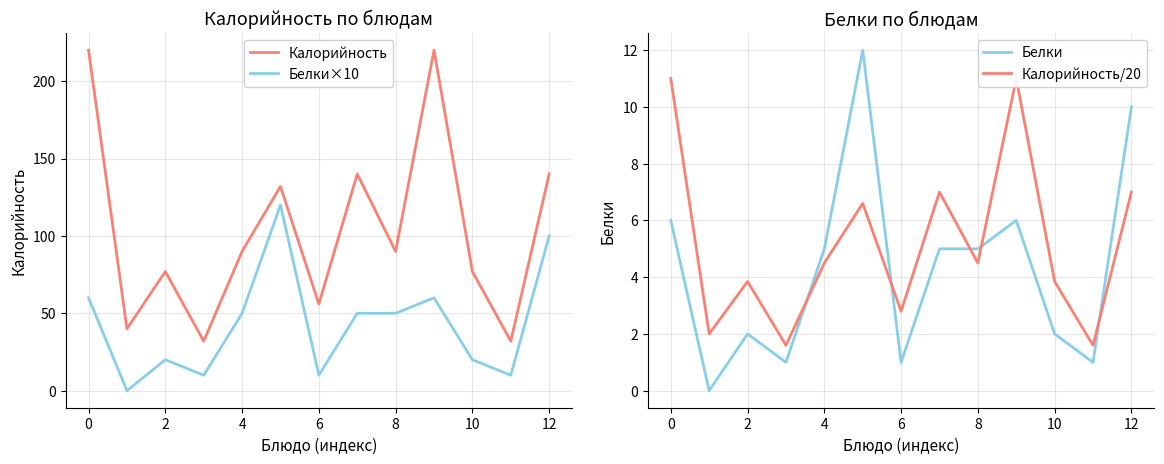

True or false: Белки×10 and Калорийность intersect in this chart.

False